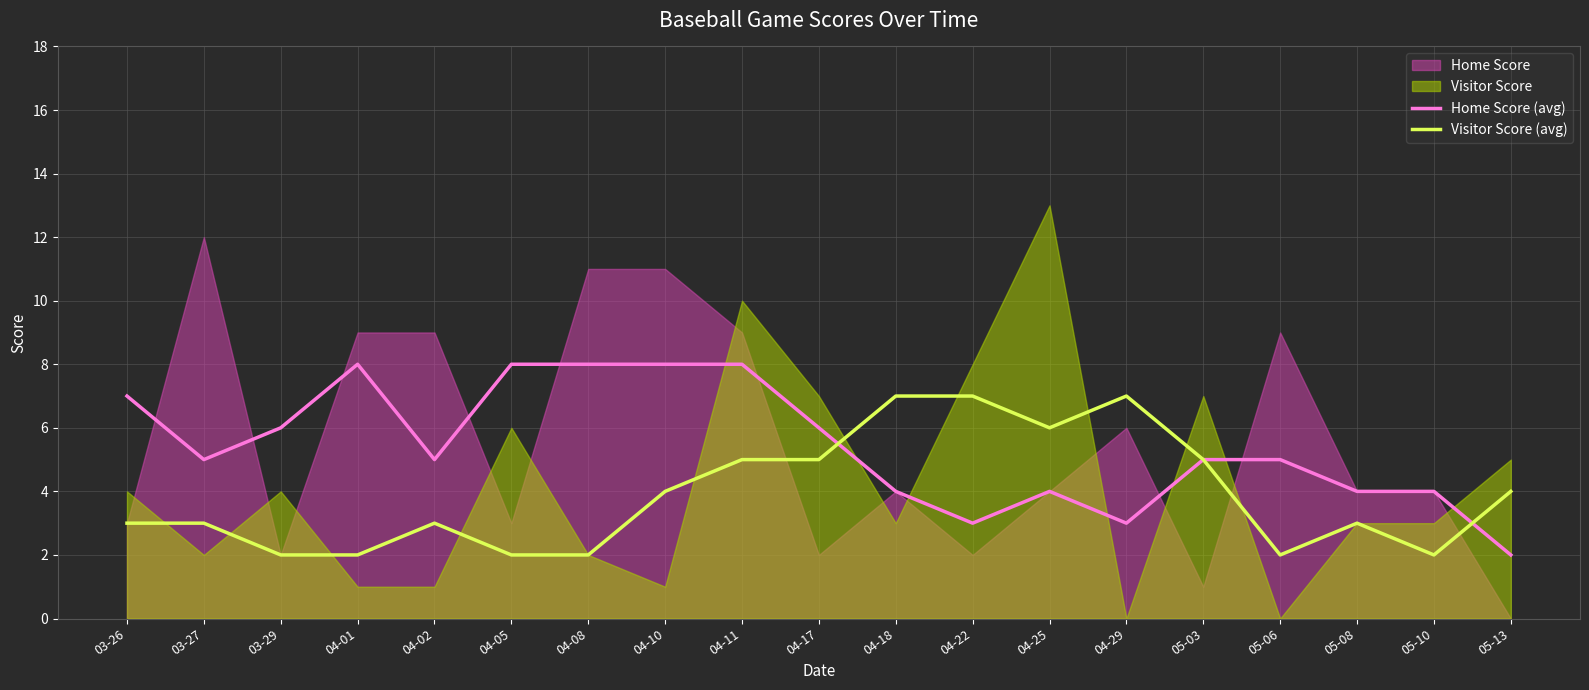

Is it true that Home Score (avg) equals 7 at 03-26?

True